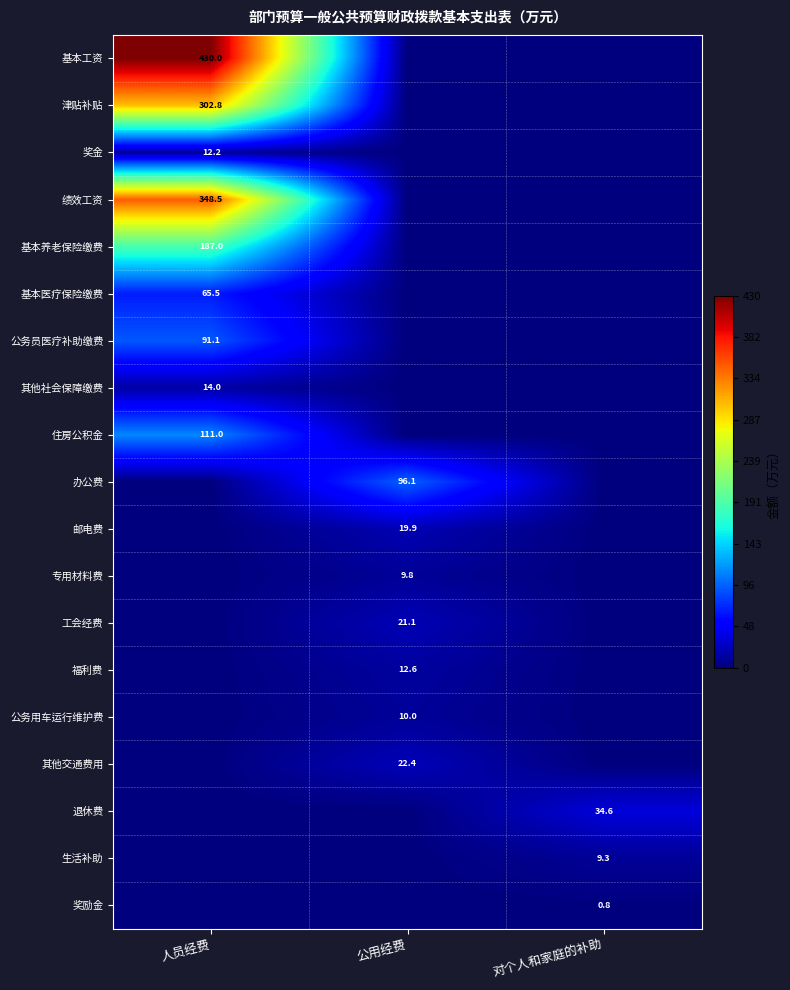

True or false: 基本工资 has a value of 0.0 at 对个人和家庭的补助.

True